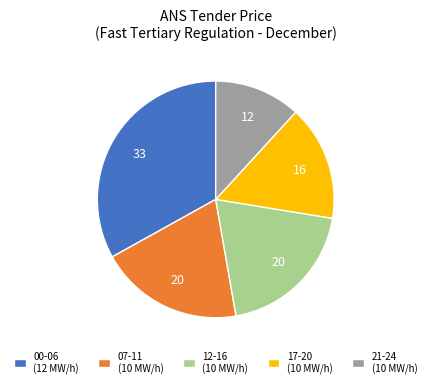

Between 12-16 (10 MW/h) and 21-24 (10 MW/h), which is larger?

12-16 (10 MW/h)